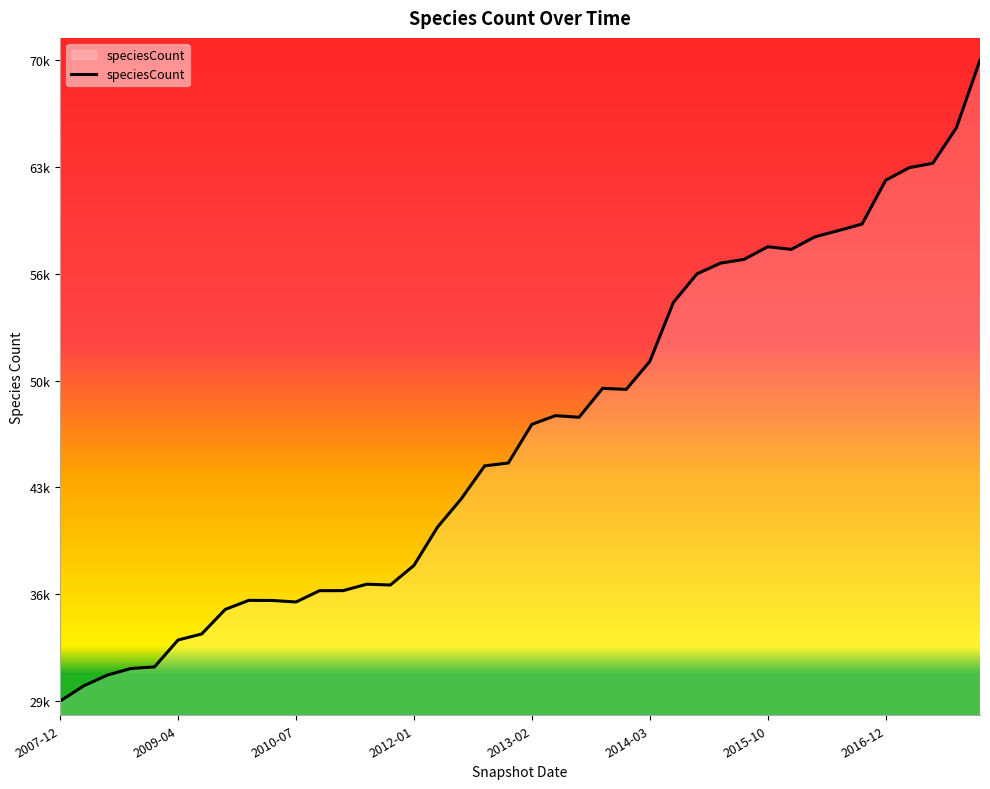

What is the average value?

46756